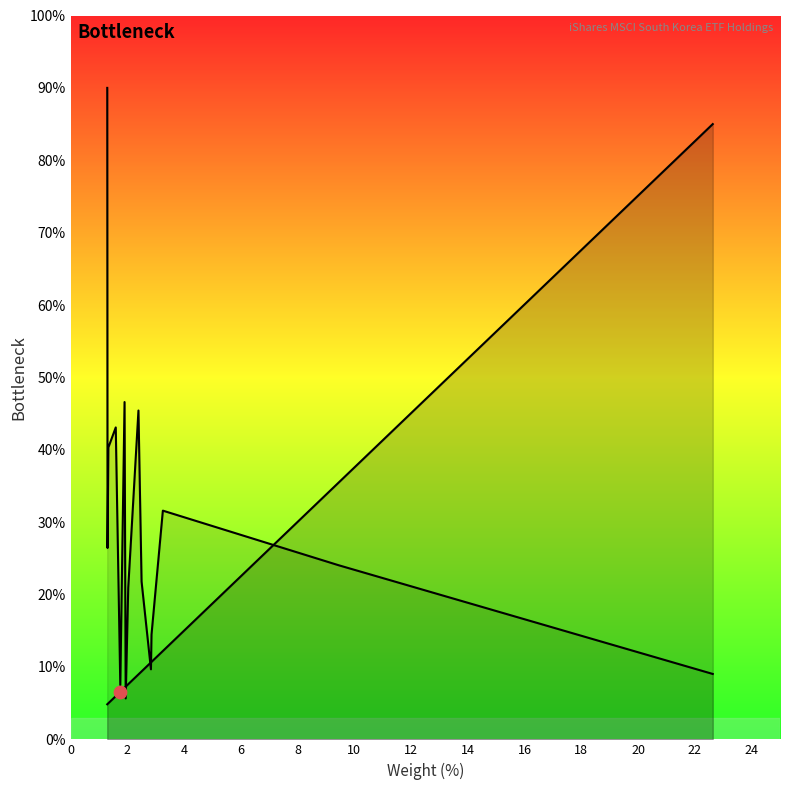

How many lines are shown in the chart?

2